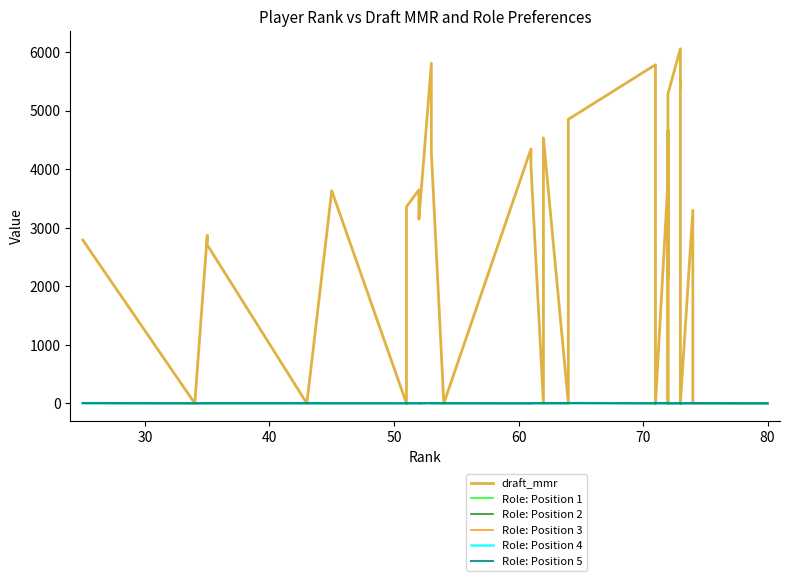

At how many categories does at least one series exceed 1712?

25